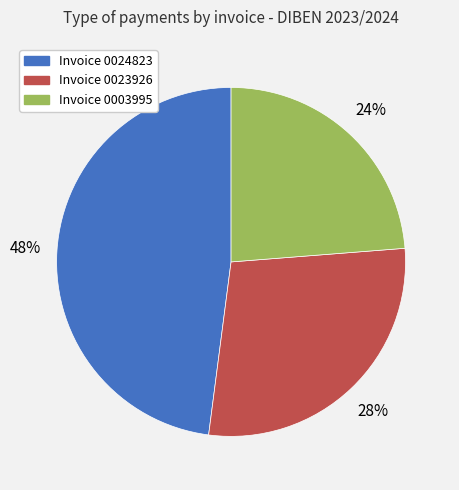

To the nearest percent, what is the average slice percentage?

33%